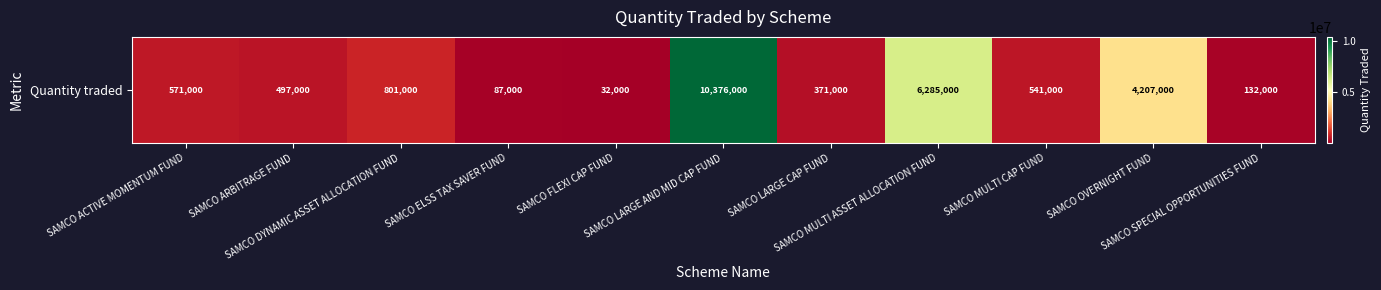

Reading left to right, what are all the values shown in this chart?

571000	497000	801000	87000	32000	10376000	371000	6285000	541000	4207000	132000